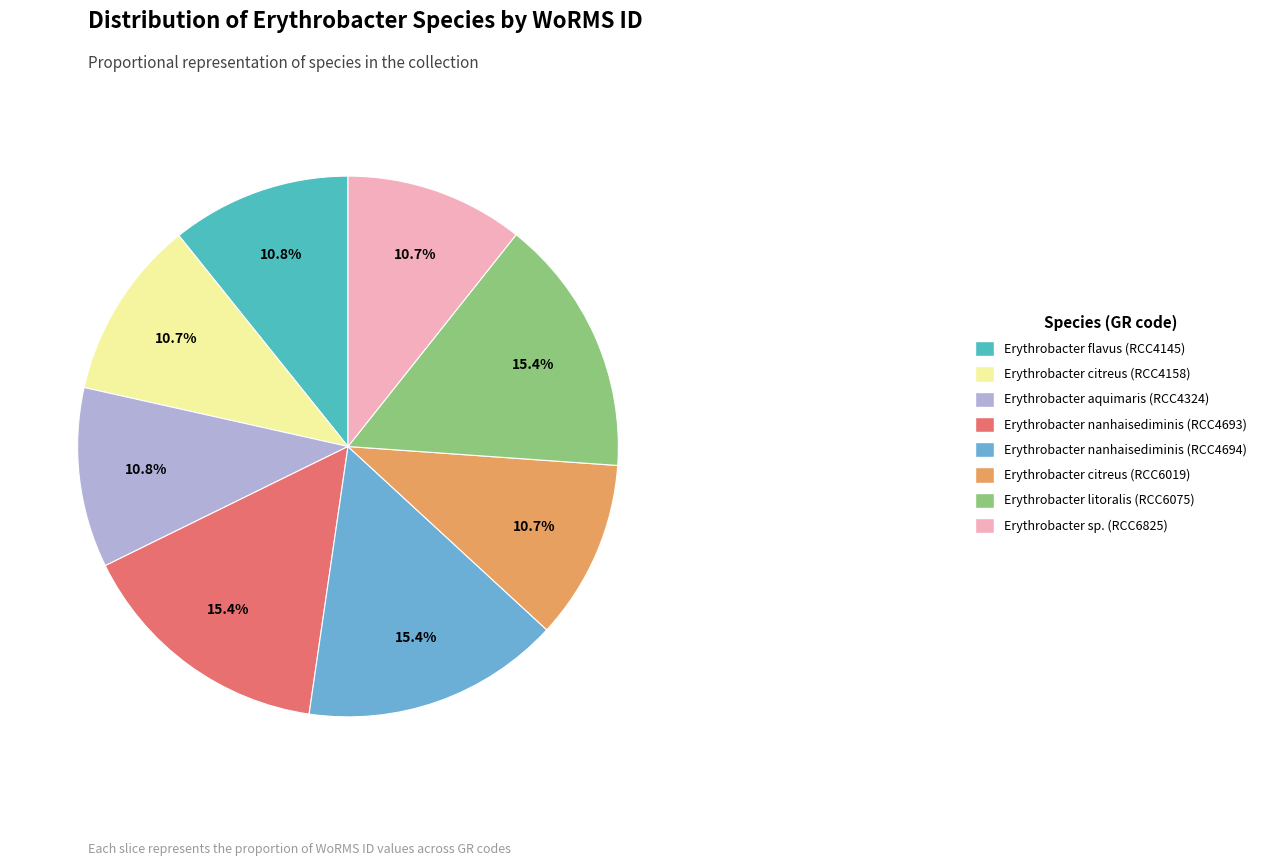

What percentage do Erythrobacter citreus (RCC4158) and Erythrobacter sp. (RCC6825) together represent?

21.4%